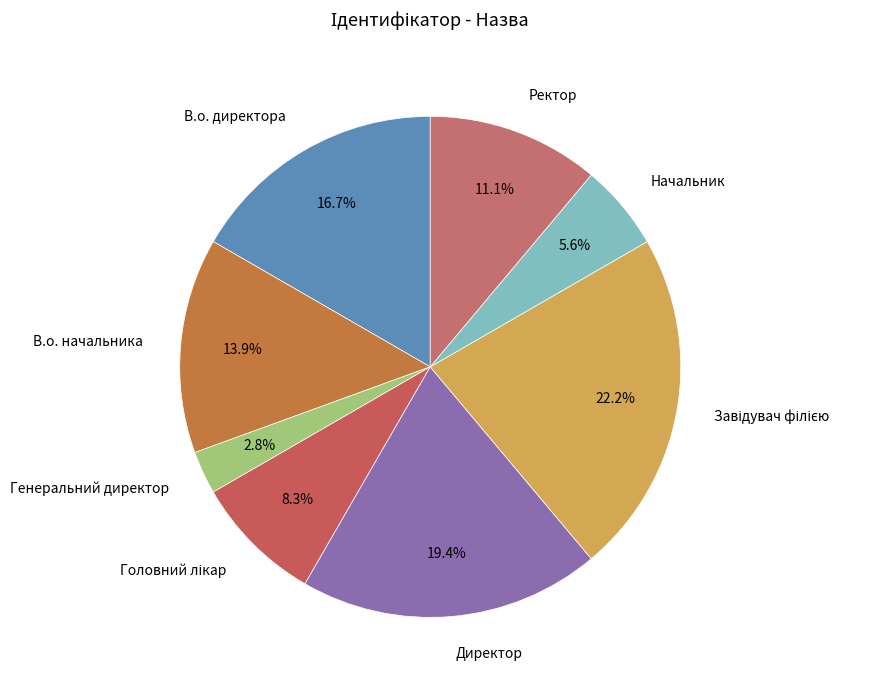

Combined, do В.о. начальника and В.о. директора account for over 50%?

No